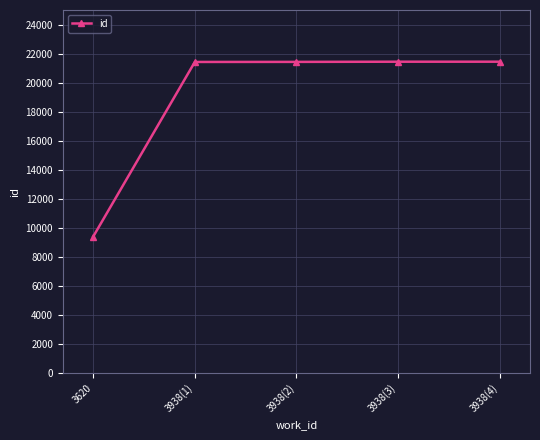

What is the change in value from 3620 to 3938(3)?

+12039